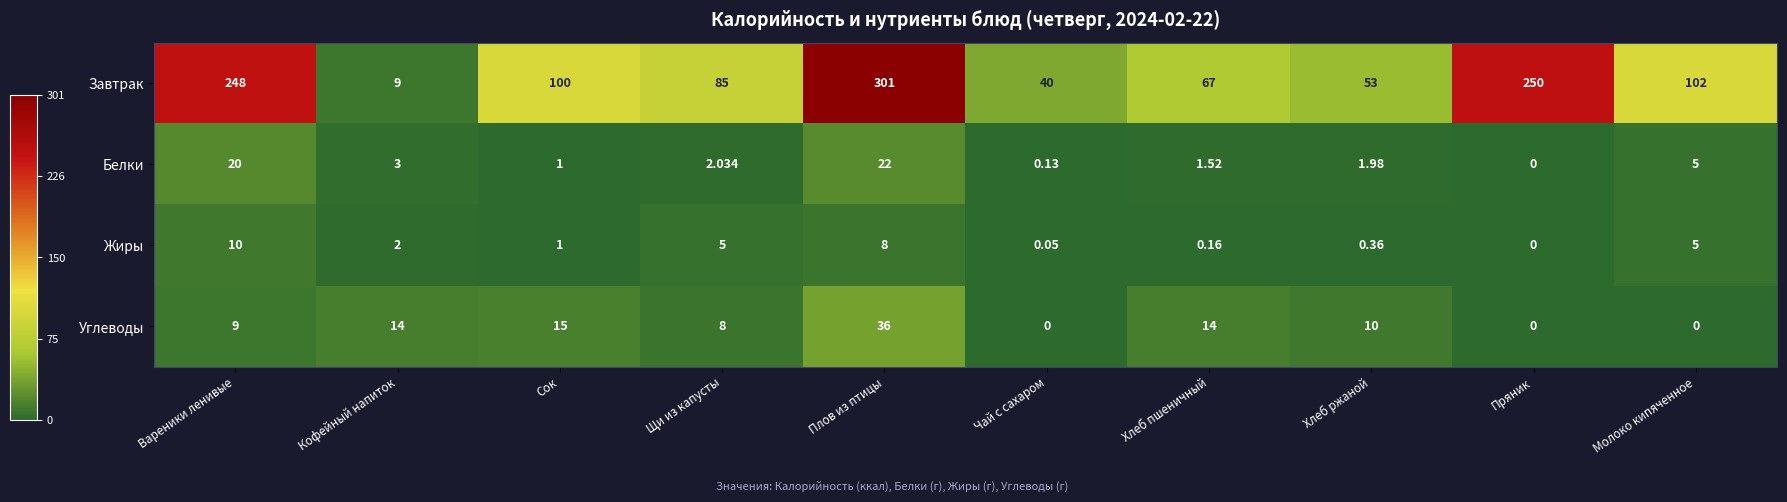

Which series has the widest spread of values?

Завтрак